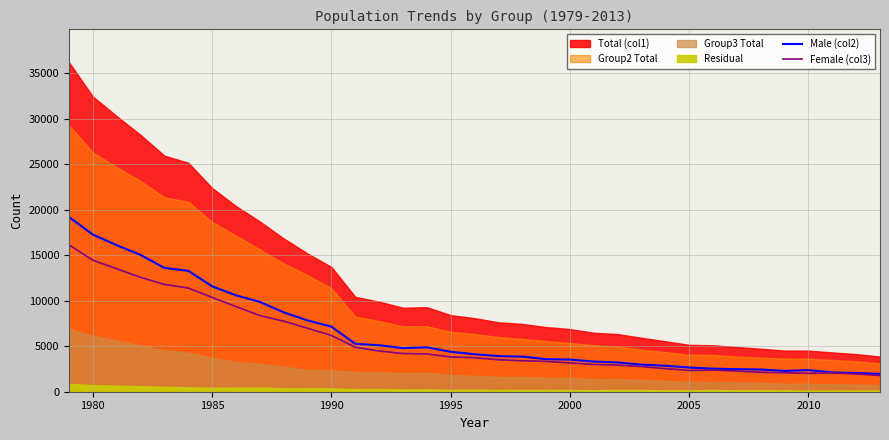

What is the sum of all Female (col3) values?

197732